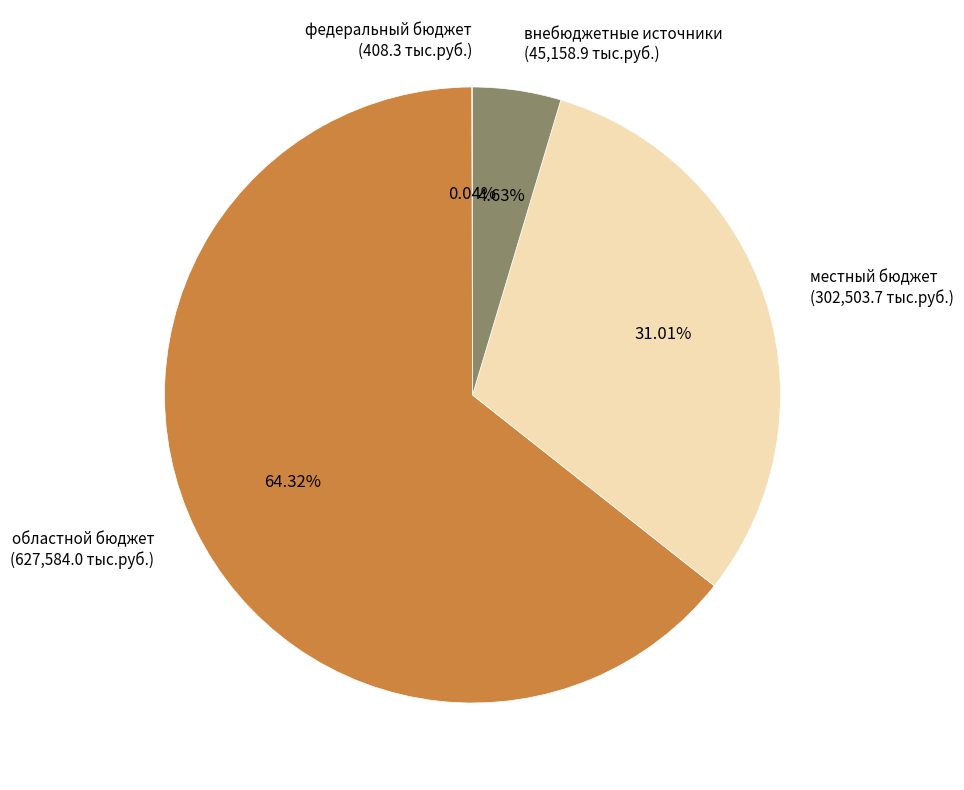

What percentage is the местный бюджет slice, to the nearest percent?

31%